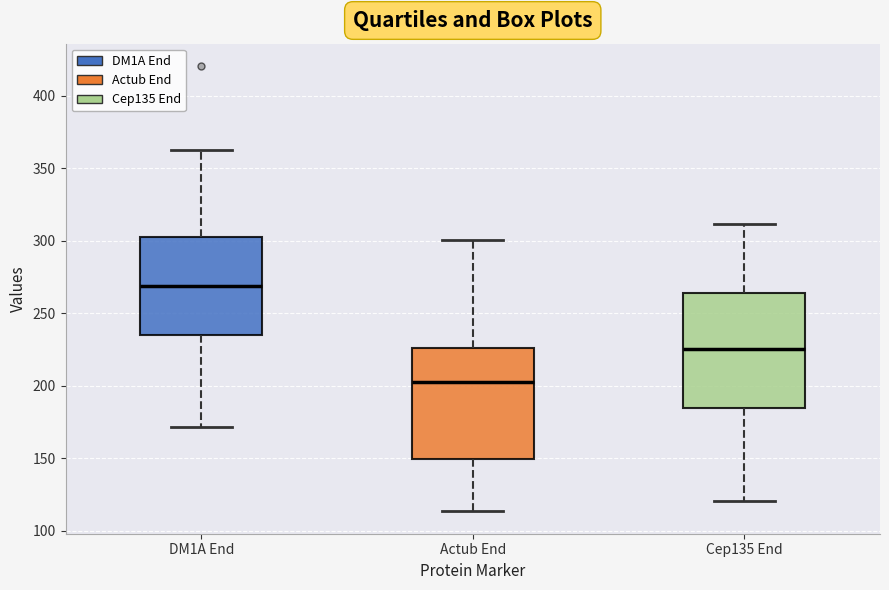

Reading left to right, read every box against the y-axis: the position of its median line, the range the box covers, and the ends of its whiskers. The values are not printed on the chart, so give them approximately, as read against the axis.

DM1A End: median 270, box 235 to 300, whiskers 170 to 360
Actub End: median 200, box 150 to 225, whiskers 115 to 300
Cep135 End: median 225, box 185 to 265, whiskers 120 to 310